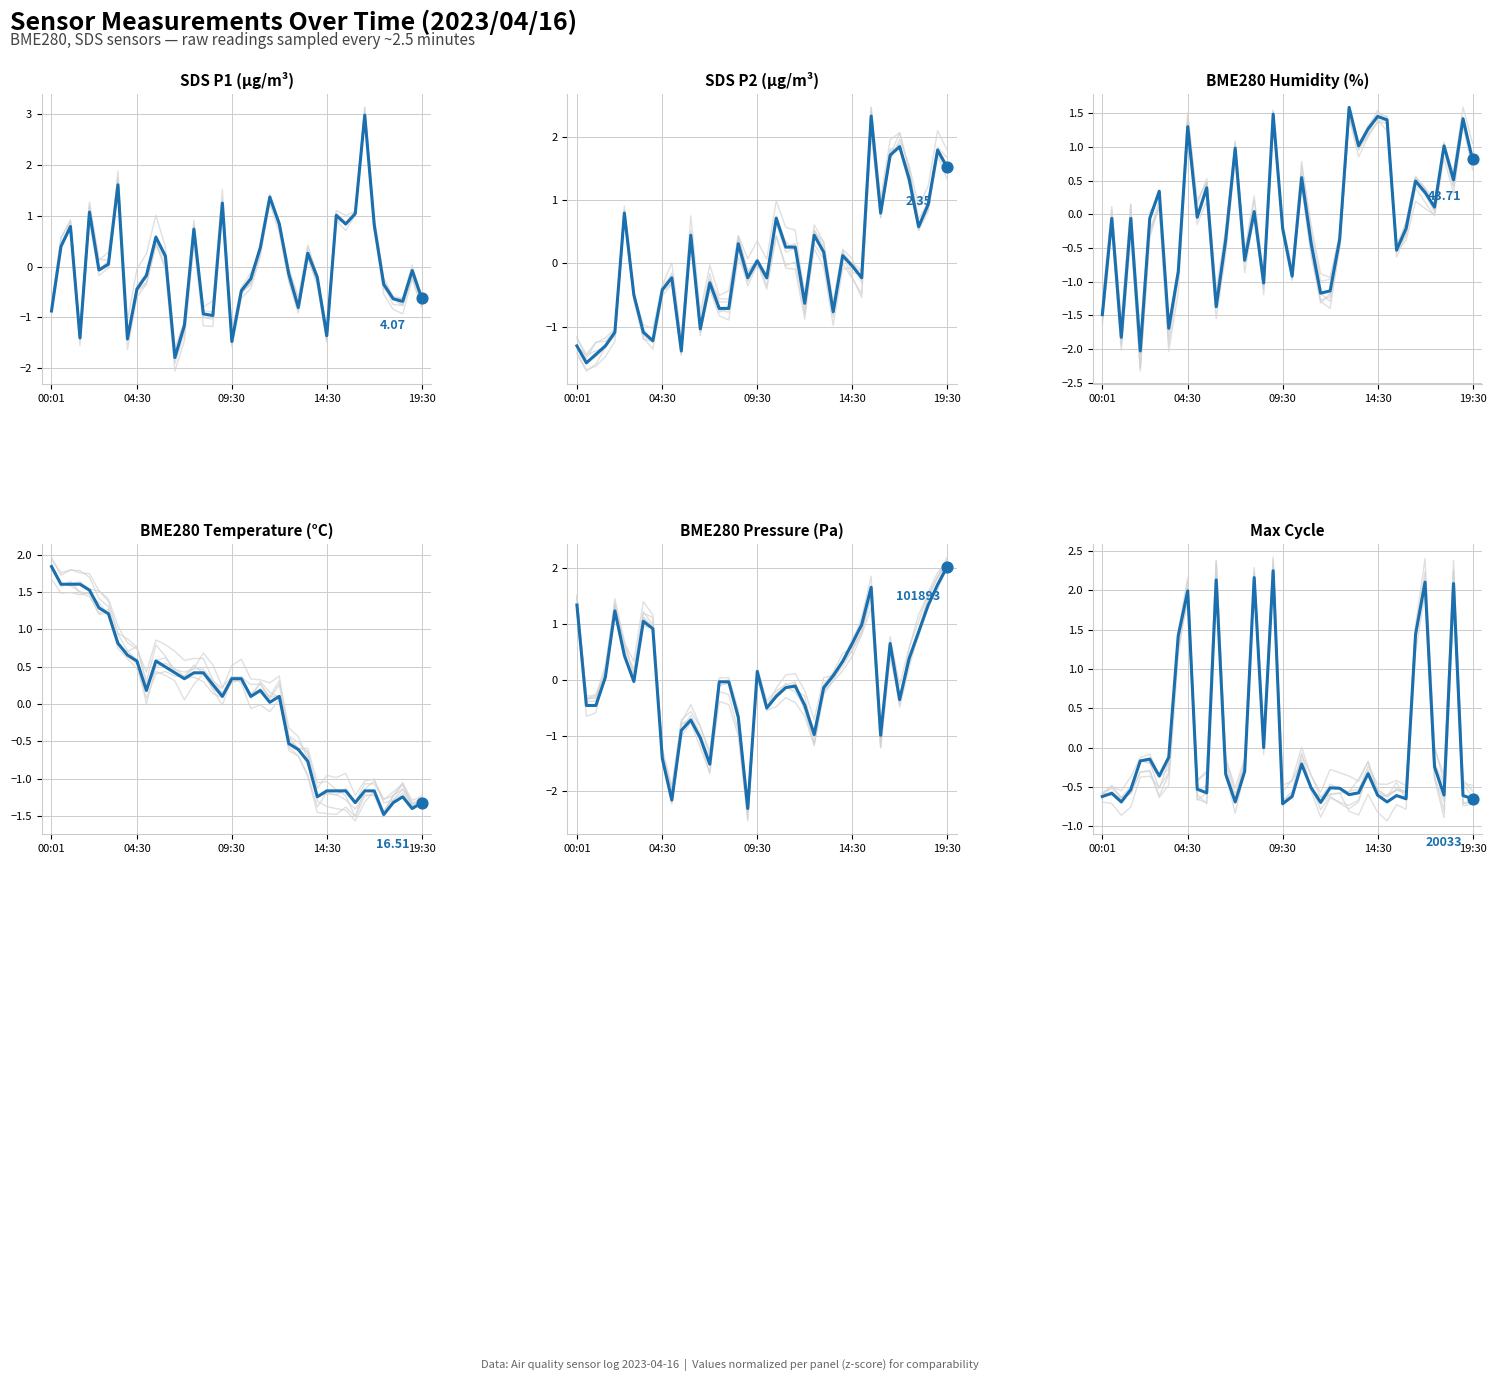

Which series reaches the minimum Y coordinate?

BME280_pressure_norm